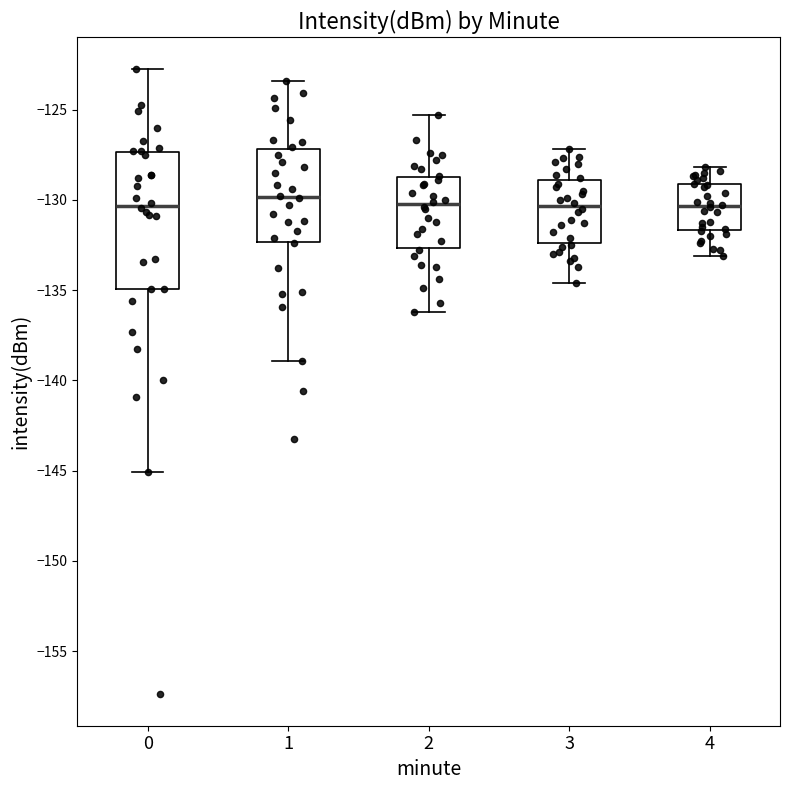

Reading left to right, transcribe this box plot: for each box, give where its median line is, the range the box spans, and where its two whiskers end, as read against the y-axis. The values are not printed on the chart, so give them approximately, as read against the axis.

0: median -130.5, box -135.0 to -127.5, whiskers -145.0 to -122.5
1: median -130.0, box -132.5 to -127.0, whiskers -139.0 to -123.5
2: median -130.0, box -132.5 to -128.5, whiskers -136.0 to -125.5
3: median -130.5, box -132.5 to -129.0, whiskers -134.5 to -127.0
4: median -130.5, box -131.5 to -129.0, whiskers -133.0 to -128.0